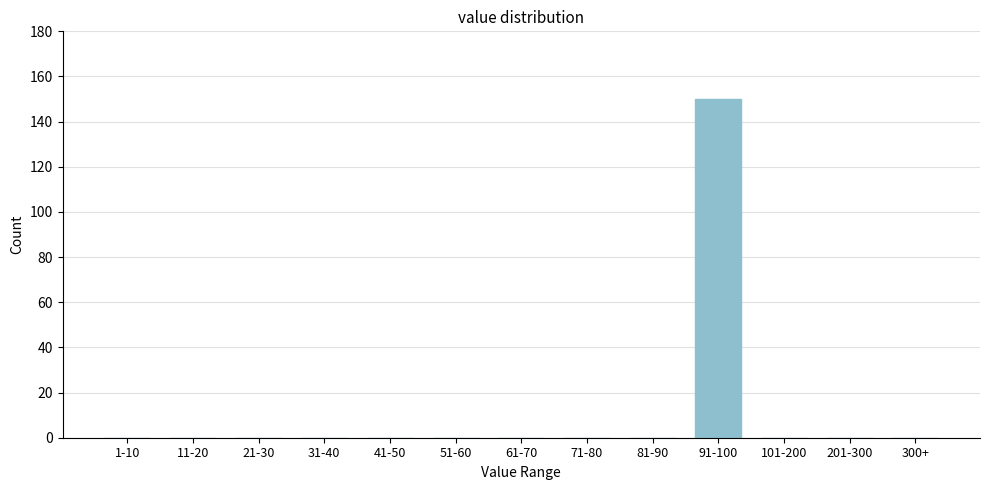

Reading left to right, what are all the values shown in this chart?

1-10=0	11-20=0	21-30=0	31-40=0	41-50=0	51-60=0	61-70=0	71-80=0	81-90=0	91-100=150	101-200=0	201-300=0	300+=0